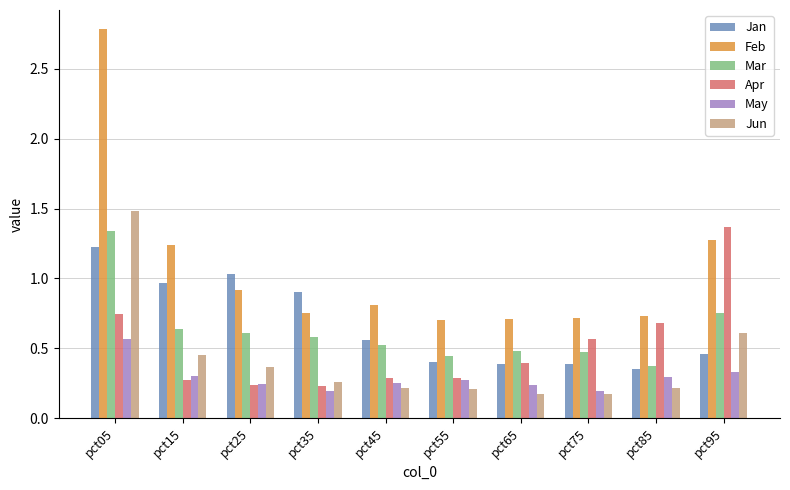

At which category does the chart reach its peak across all series?

pct05